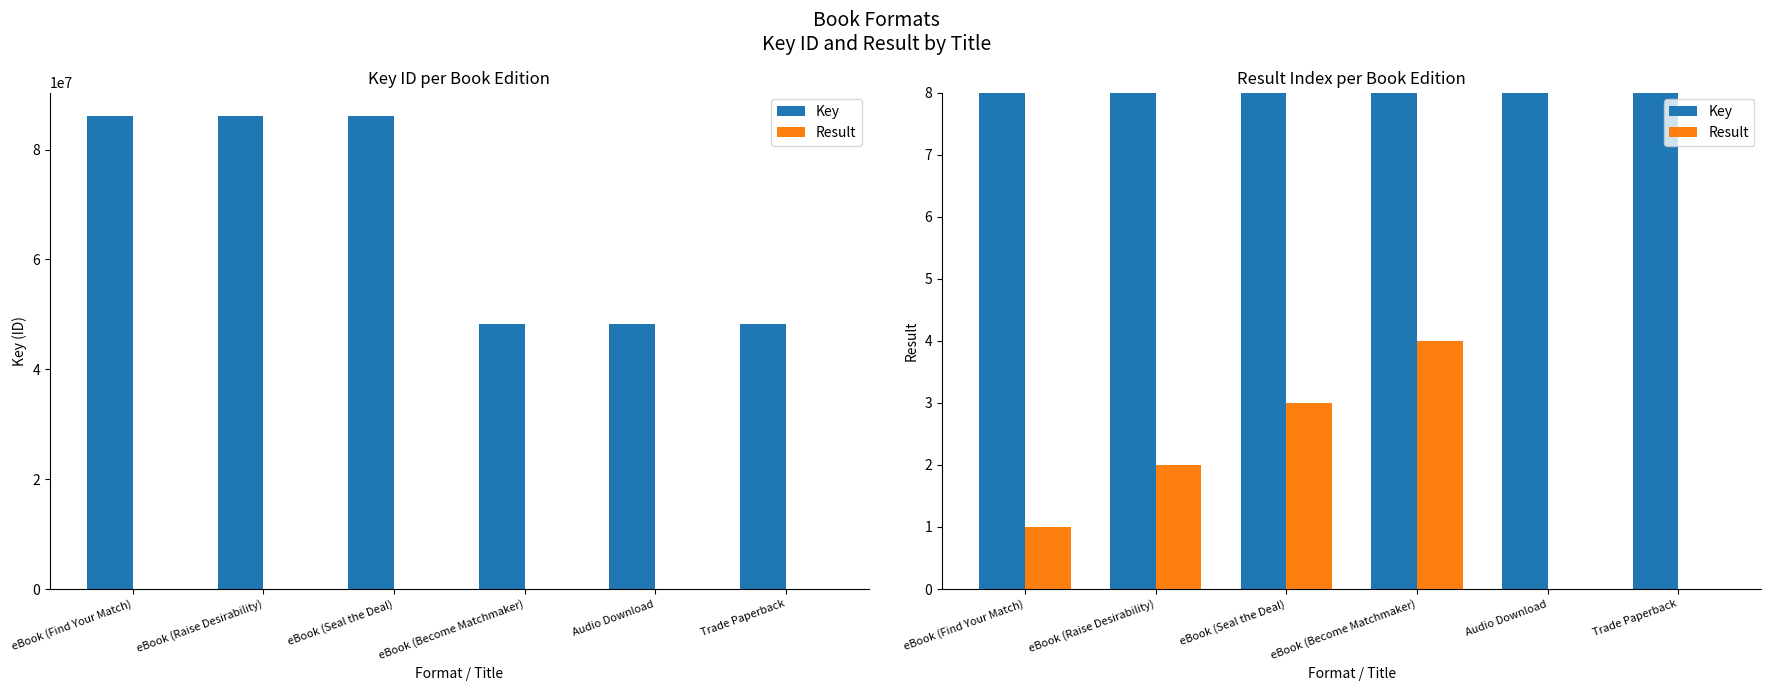

Count the number of data series in this chart.

2